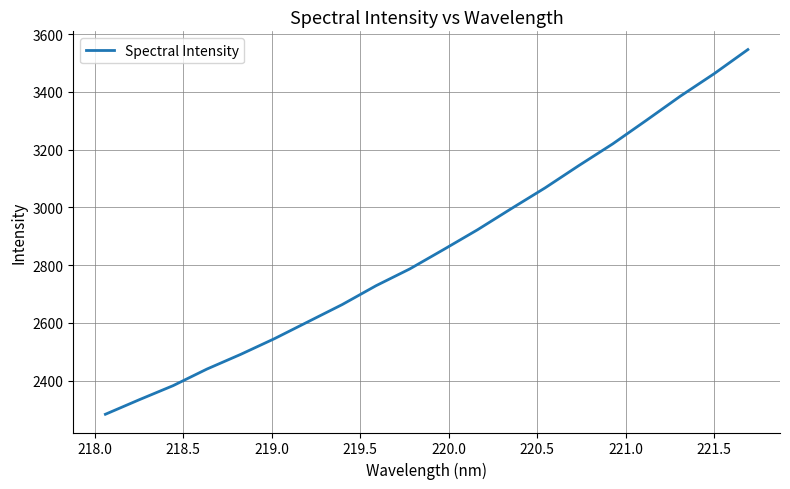

What is the maximum value shown in the chart?

3546.6